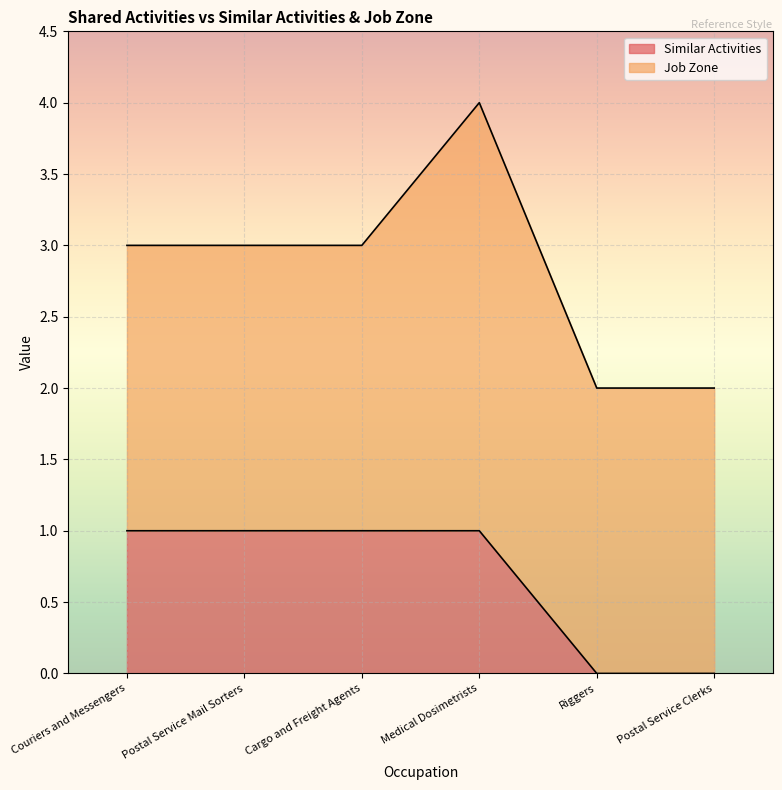

Which category has the lowest value across all series?

Riggers